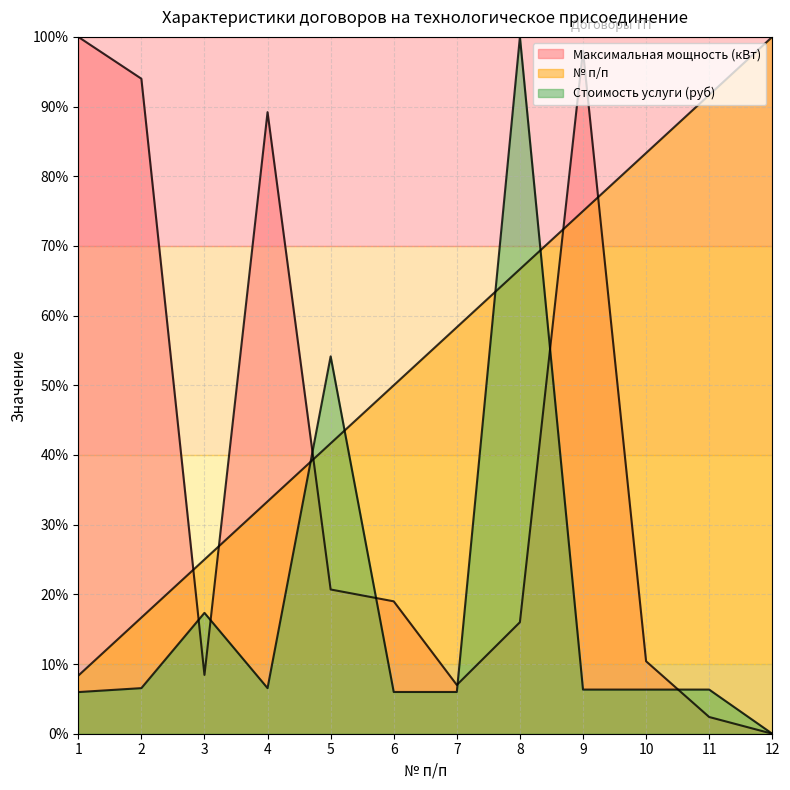

What is the difference between the № п/п values at 2 and 8?

50.0